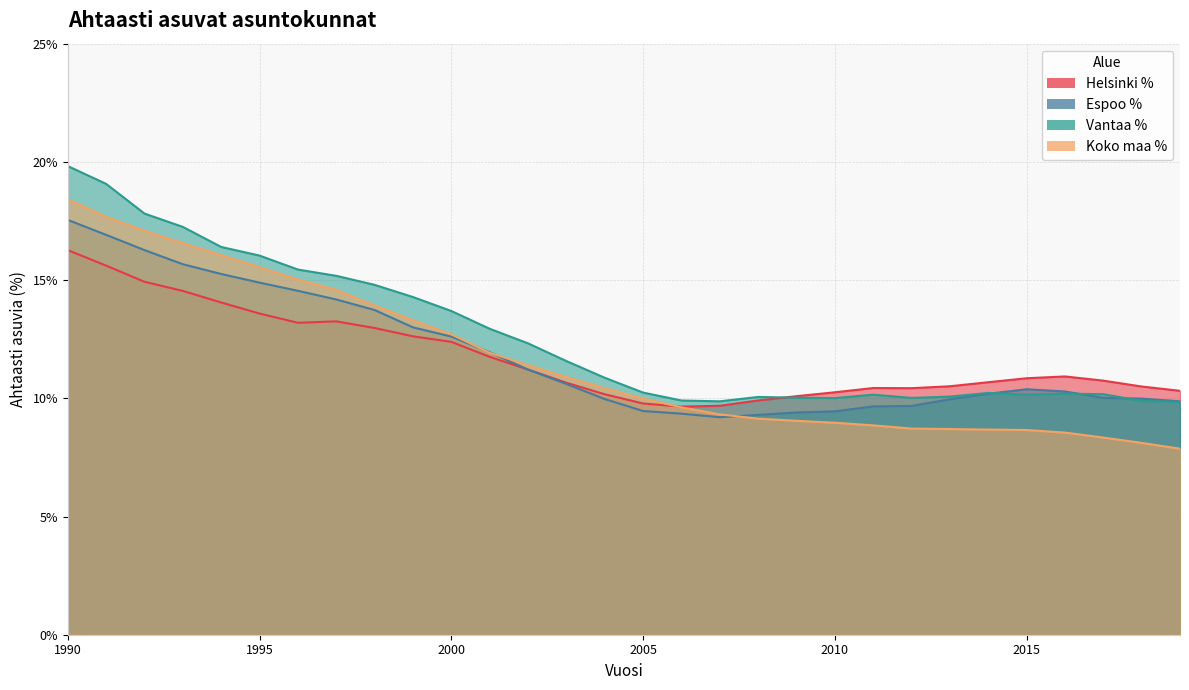

Is the value of Espoo % at 2016 greater than the value of Koko maa % at 2006?

Yes